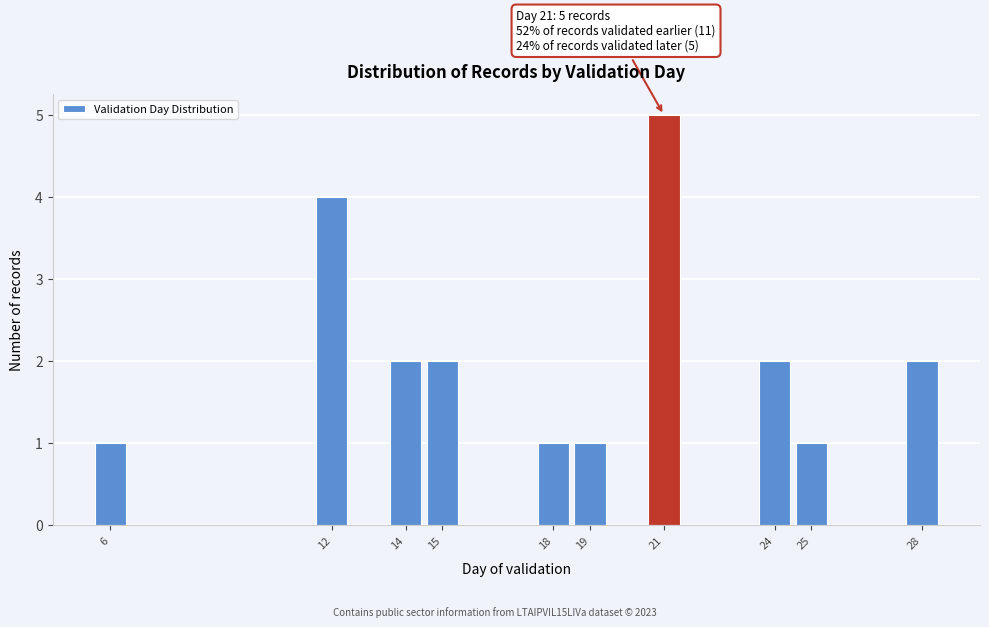

Reading left to right, what are all the values shown in this chart?

1	4	2	2	1	1	5	2	1	2